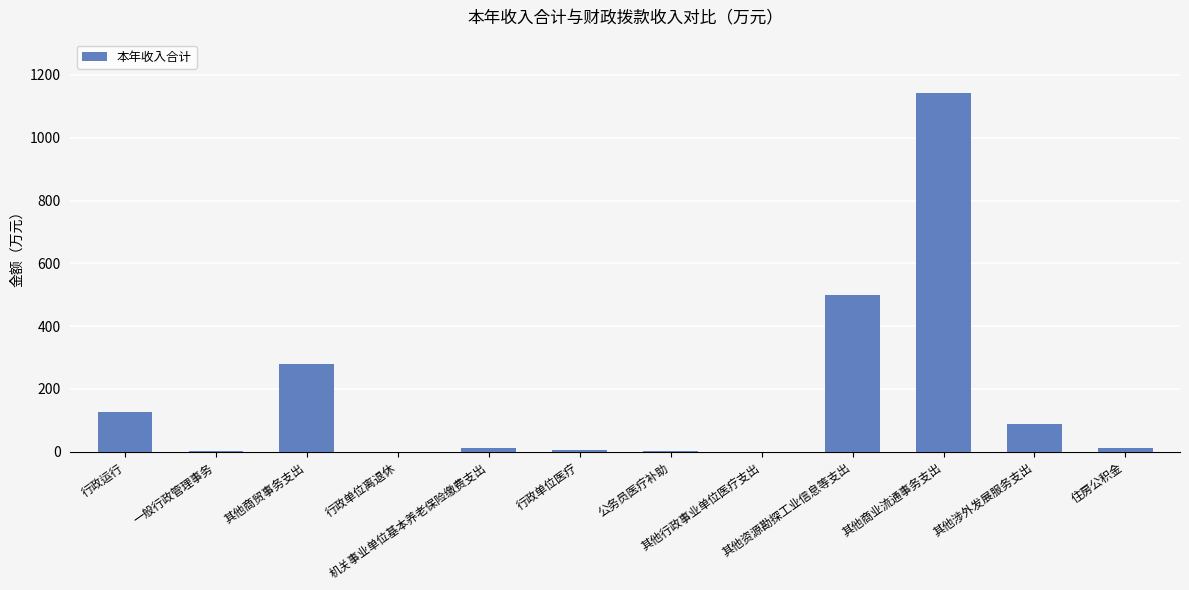

Count the number of data series in this chart.

1